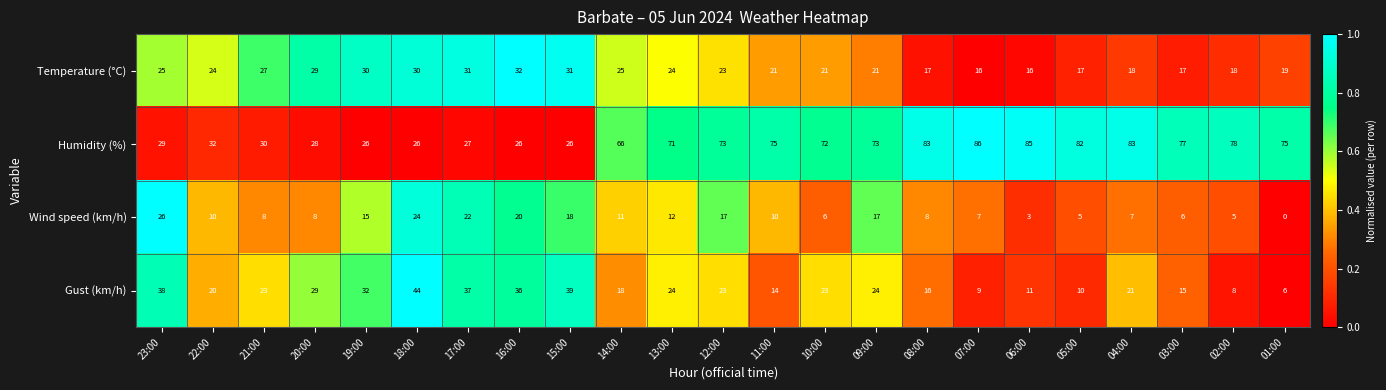

Which series changed the most between 22:00 and 12:00?

Humidity (%)